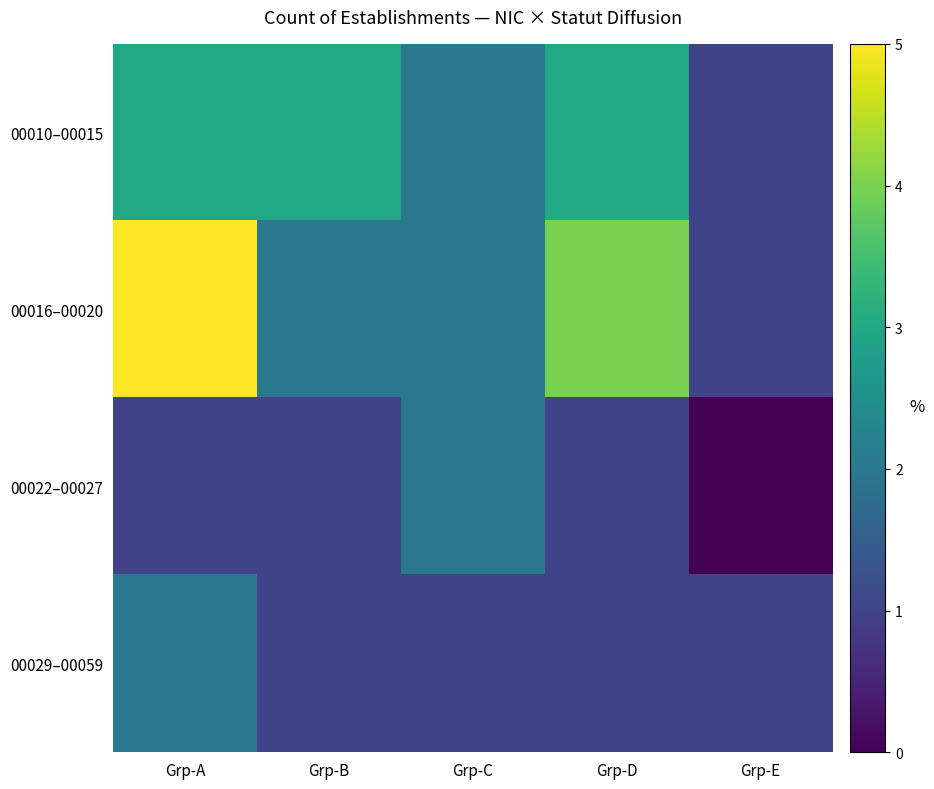

Which label corresponds to the smallest value in the chart?

Grp-E